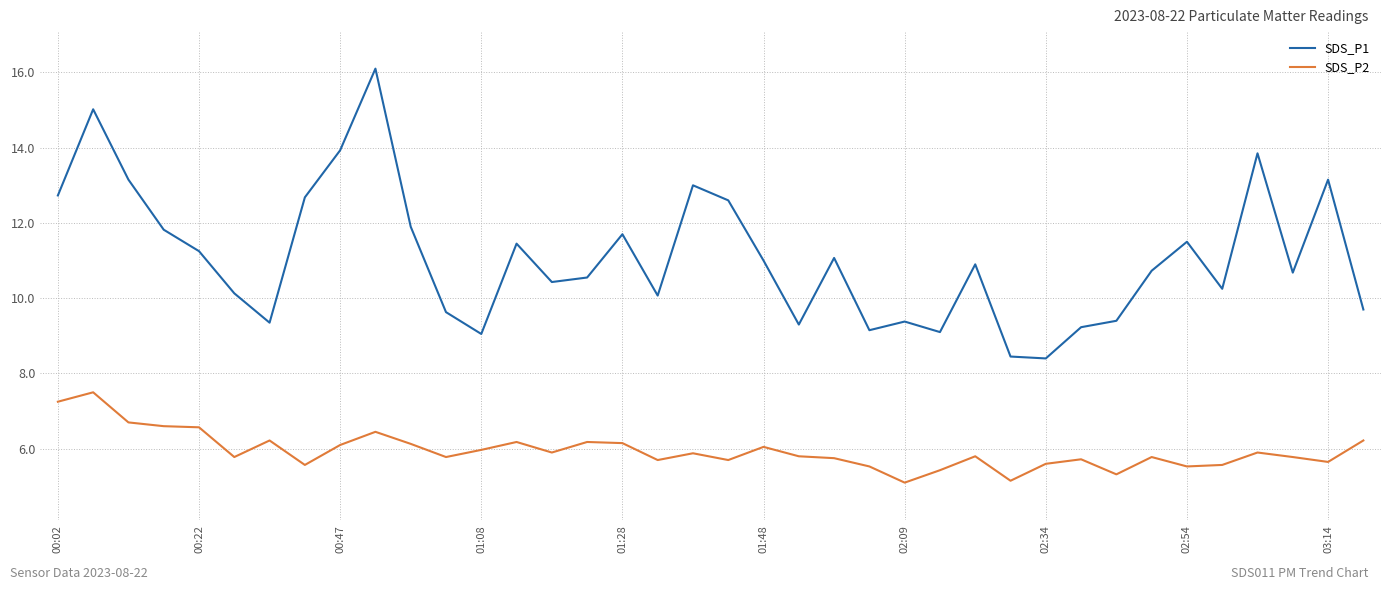

What is the minimum value shown in the chart?

5.1